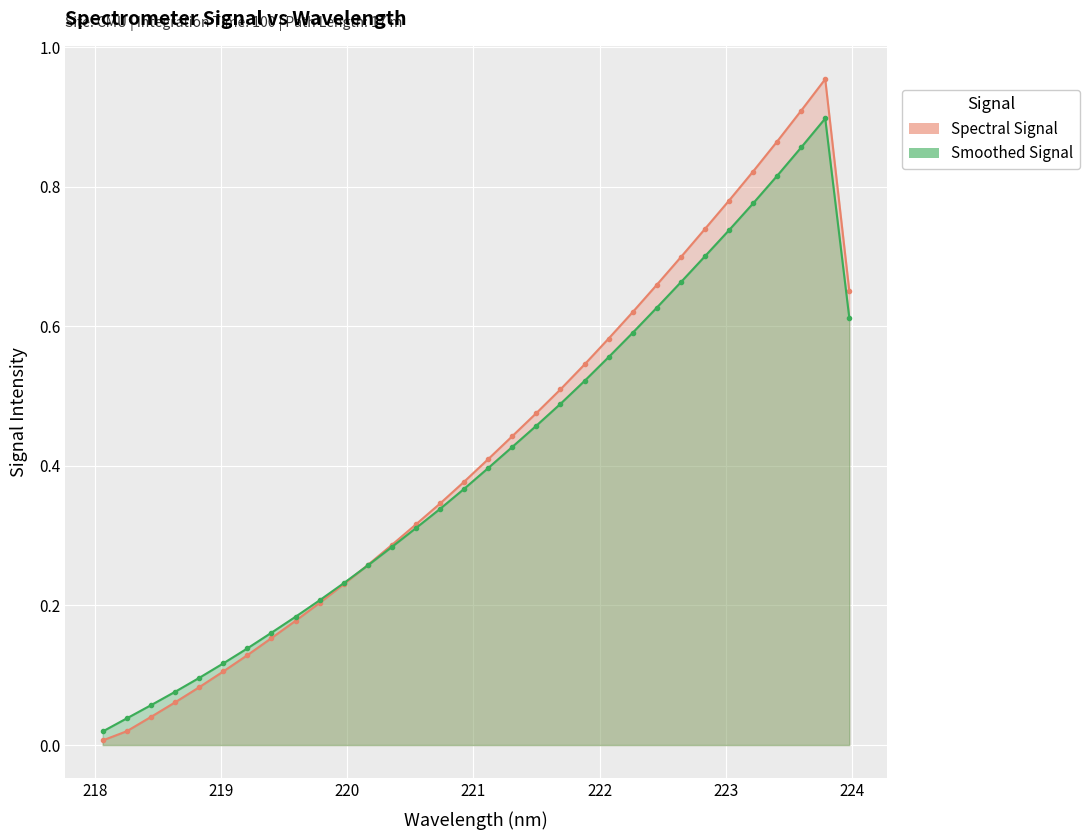

Does the chart display data point markers on the line(s)?

Yes